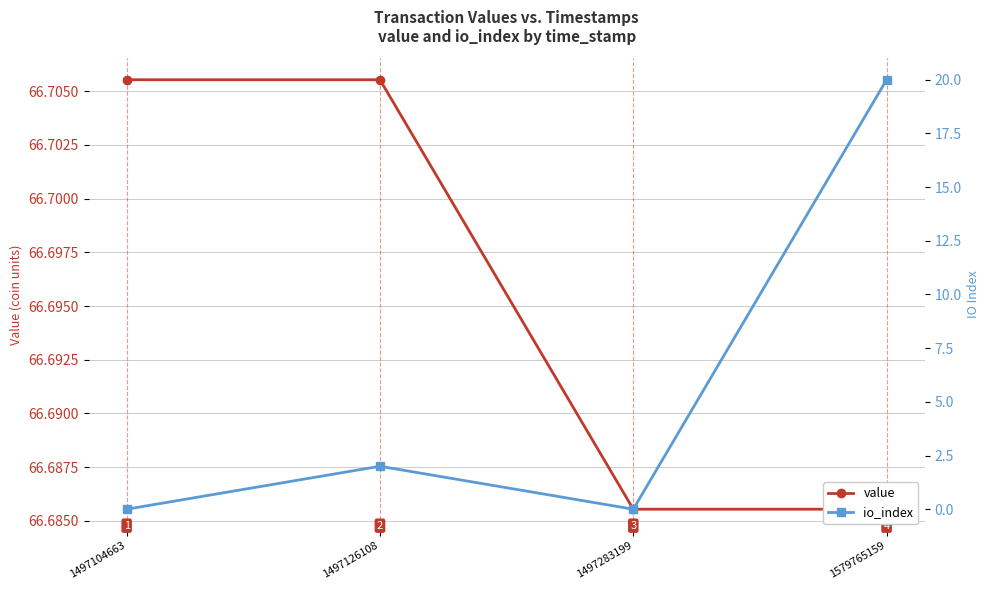

At which category does io_index reach its first local peak?

1497126108